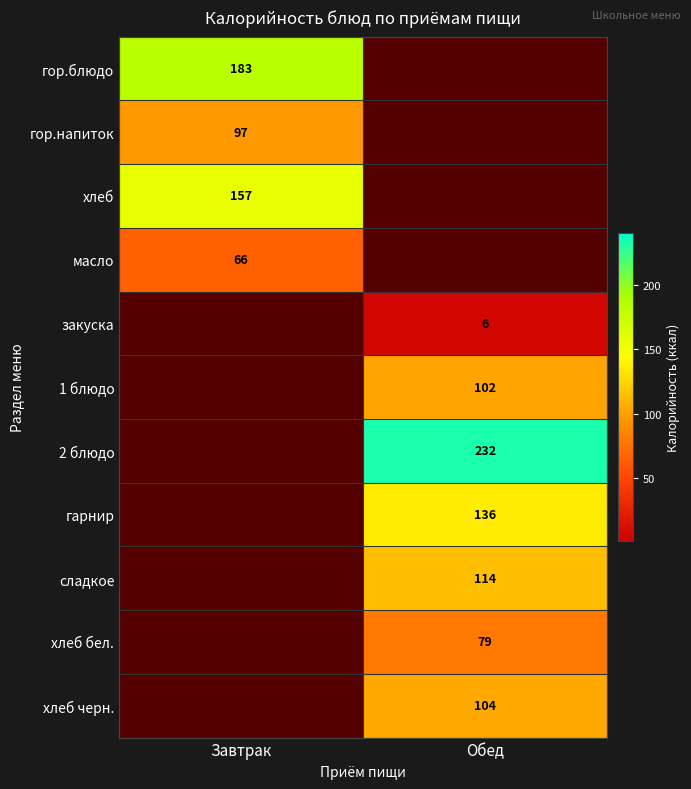

Is it true that 2 блюдо equals 333 at Обед?

False